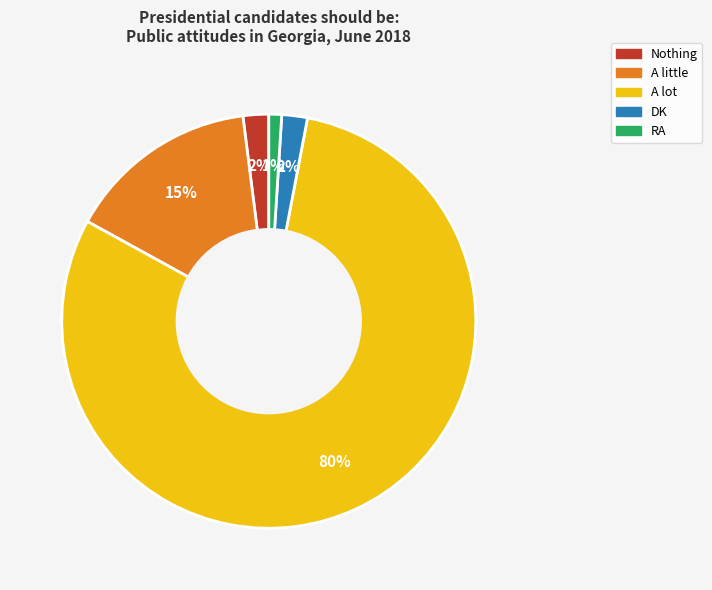

To the nearest percent, what is the average slice percentage?

20%